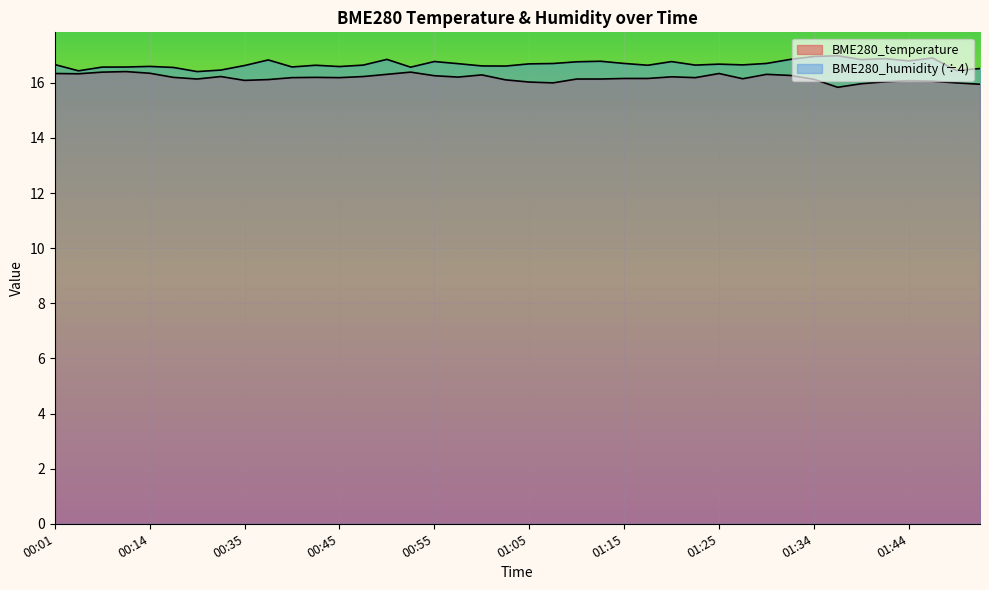

Which has a higher value, 01:47 or 00:55?

00:55